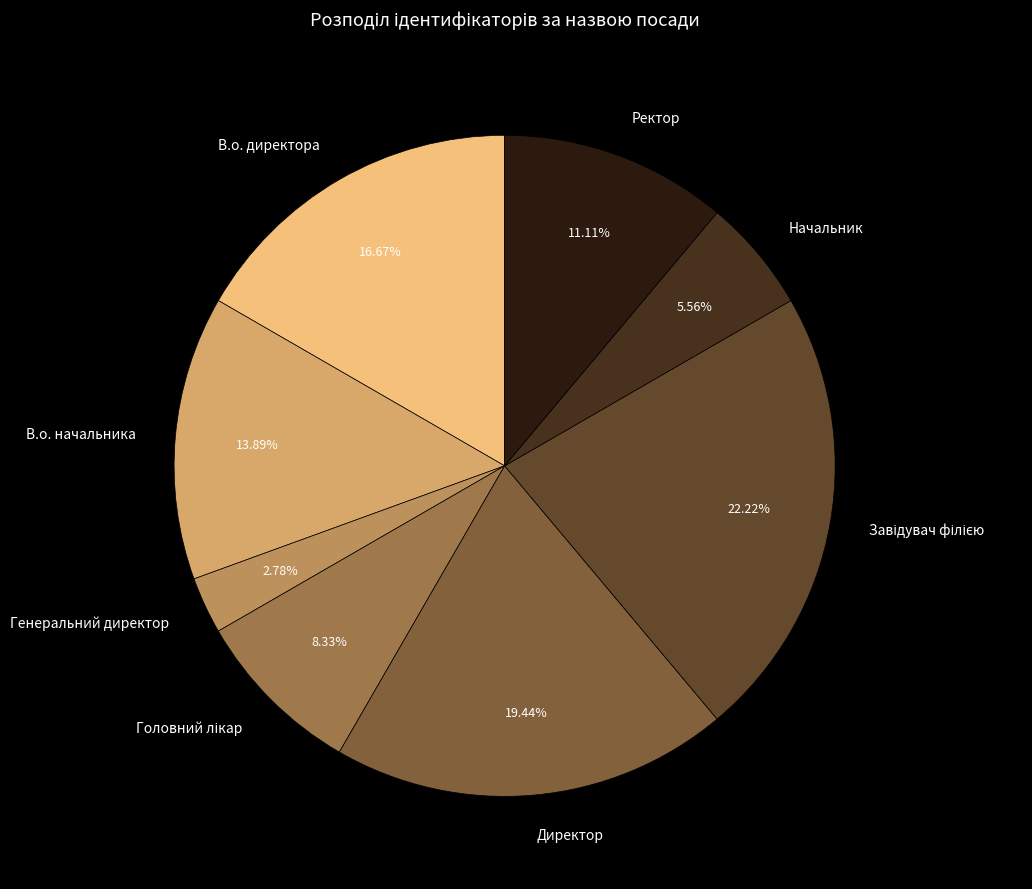

To the nearest percent, what portion does Ректор represent?

11%